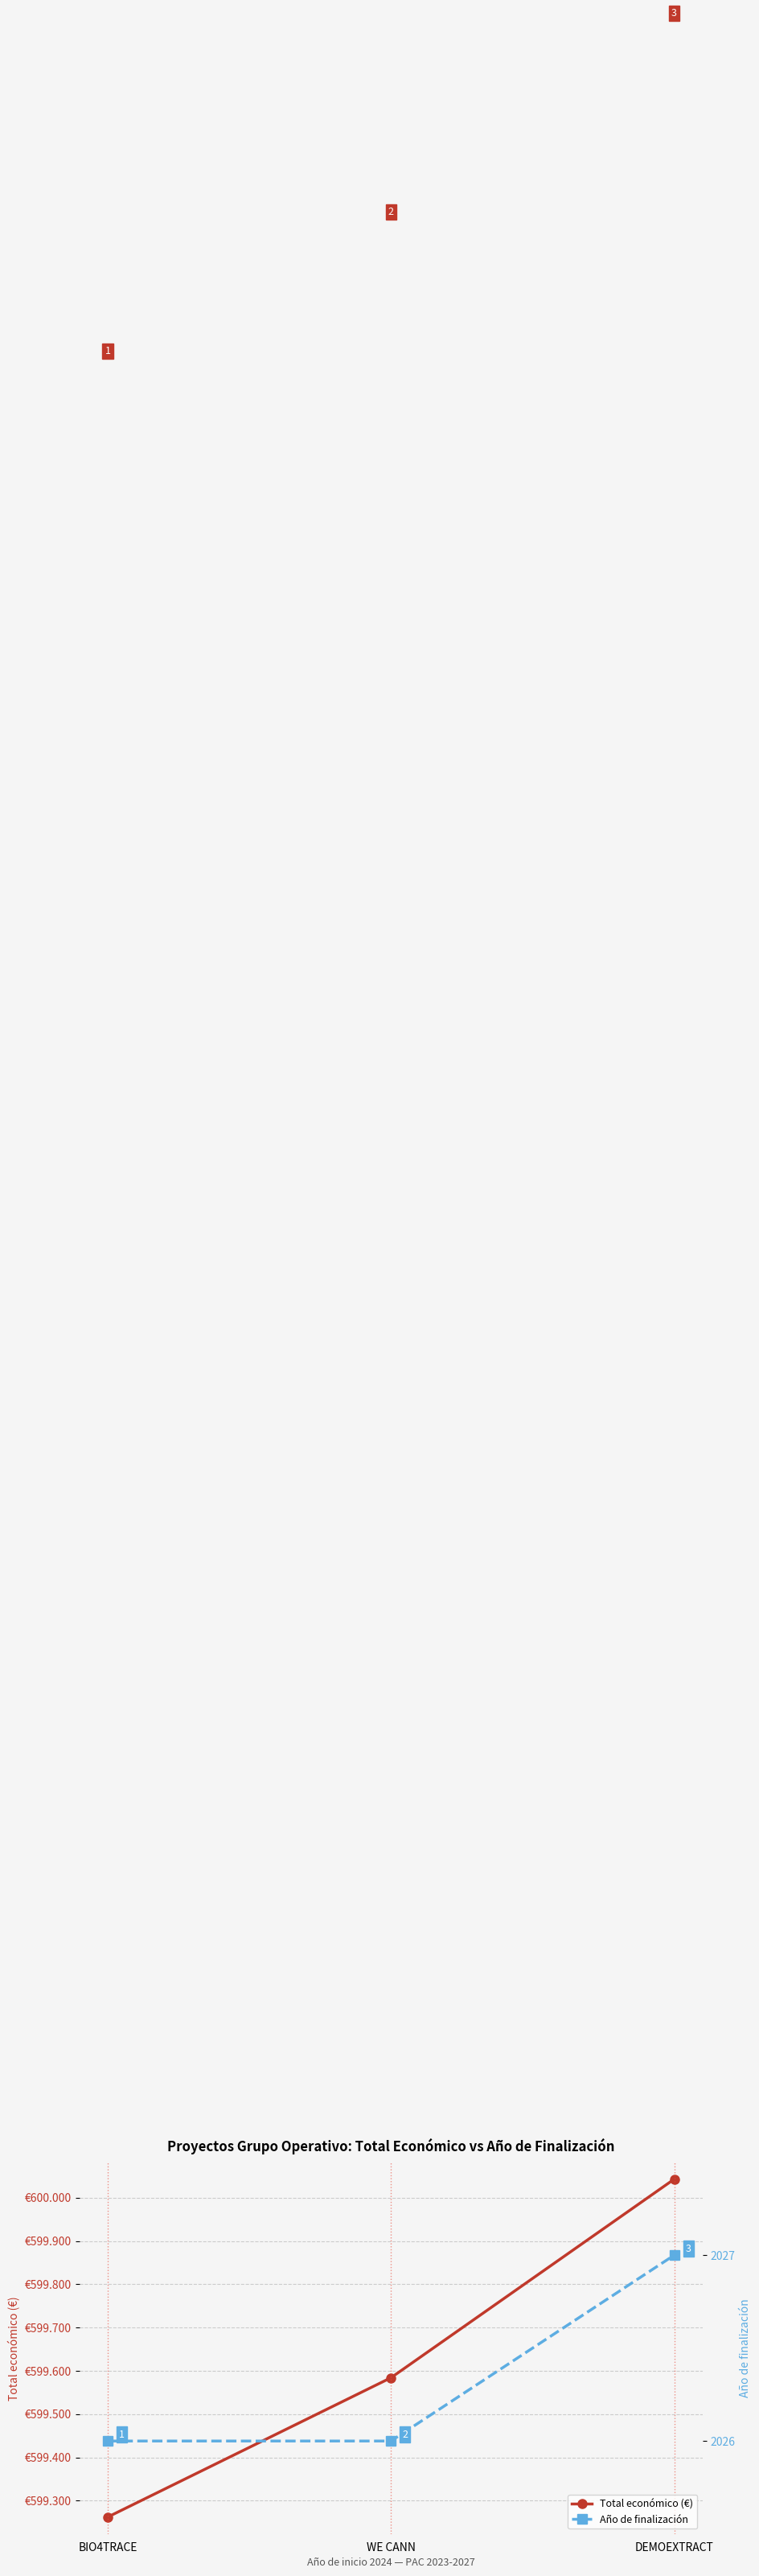

What is the difference between the highest and lowest values at BIO4TRACE?

597236